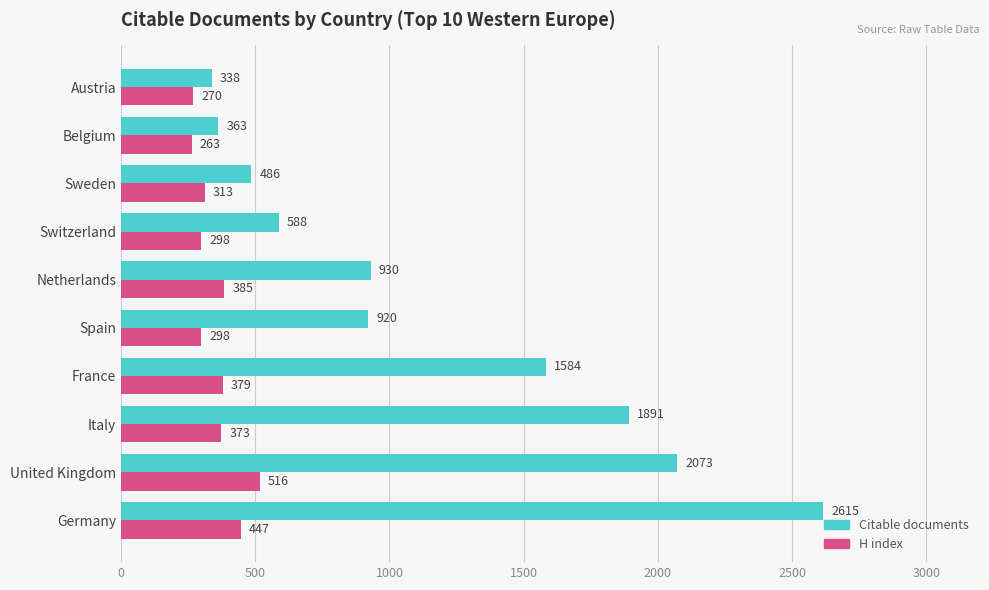

At Austria, list the series in order from smallest to largest.

H index, Citable documents